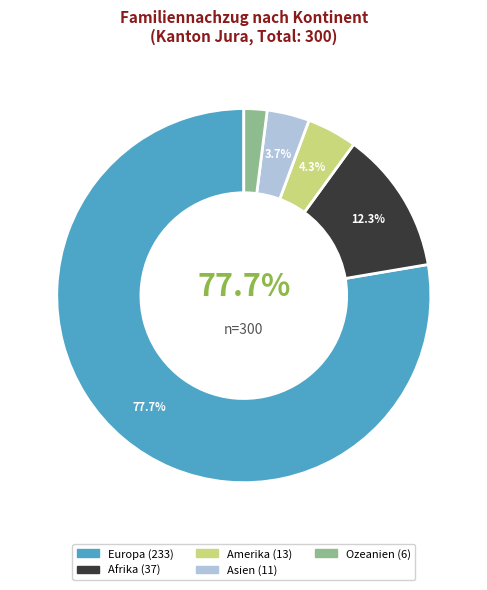

Which slice is the smallest?

Ozeanien